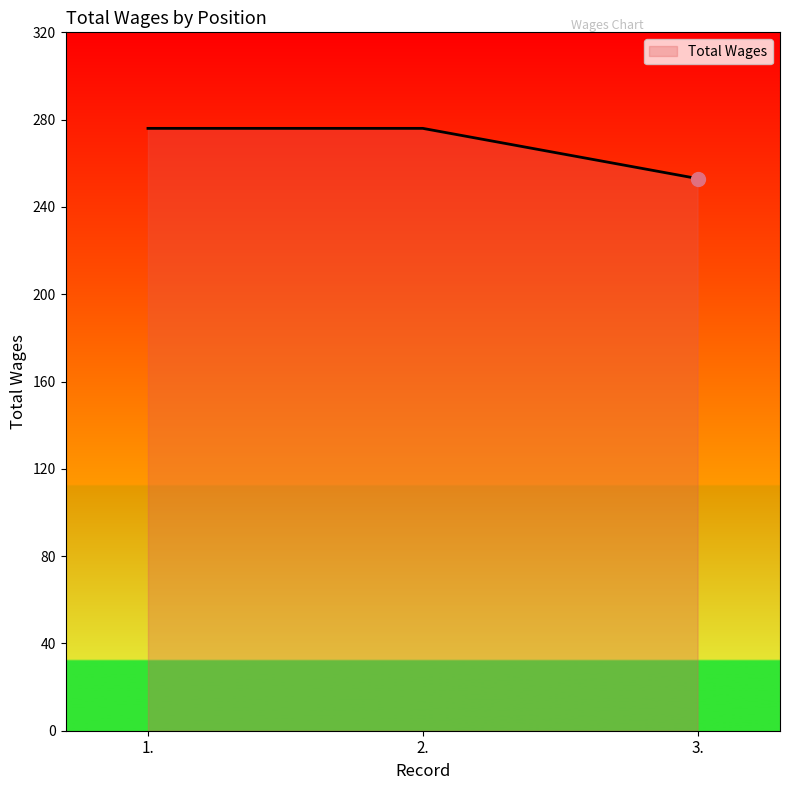

Is it true that the value at 1. is 276?

True